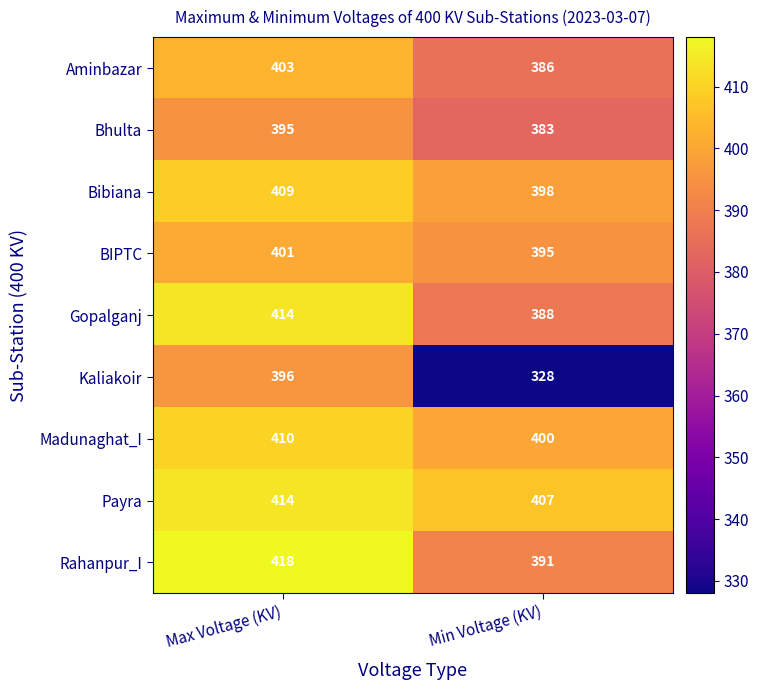

Reading right to left, list all the values displayed in this chart.

Aminbazar: Min Voltage (KV)=386	Max Voltage (KV)=403
Bhulta: Min Voltage (KV)=383	Max Voltage (KV)=395
Bibiana: Min Voltage (KV)=398	Max Voltage (KV)=409
BIPTC: Min Voltage (KV)=395	Max Voltage (KV)=401
Gopalganj: Min Voltage (KV)=388	Max Voltage (KV)=414
Kaliakoir: Min Voltage (KV)=328	Max Voltage (KV)=396
Madunaghat_I: Min Voltage (KV)=400	Max Voltage (KV)=410
Payra: Min Voltage (KV)=407	Max Voltage (KV)=414
Rahanpur_I: Min Voltage (KV)=391	Max Voltage (KV)=418